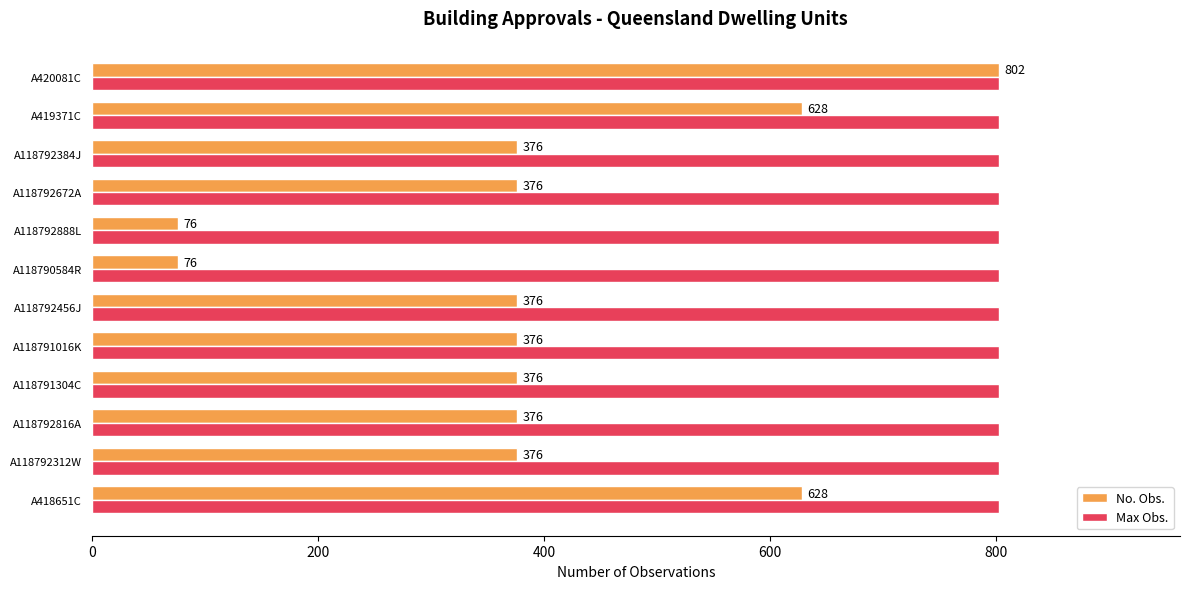

Which series has the largest range (max minus min)?

No. Obs.